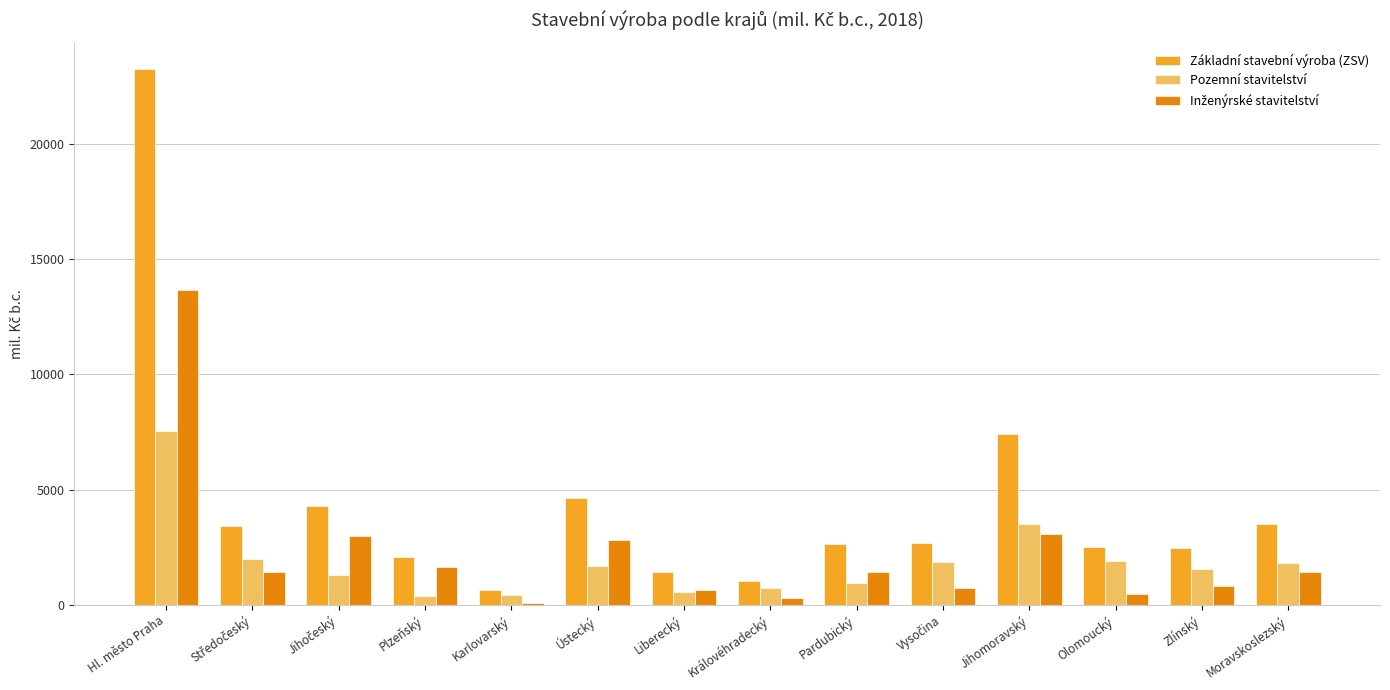

Which series has the largest range (max minus min)?

Základní stavební výroba (ZSV)